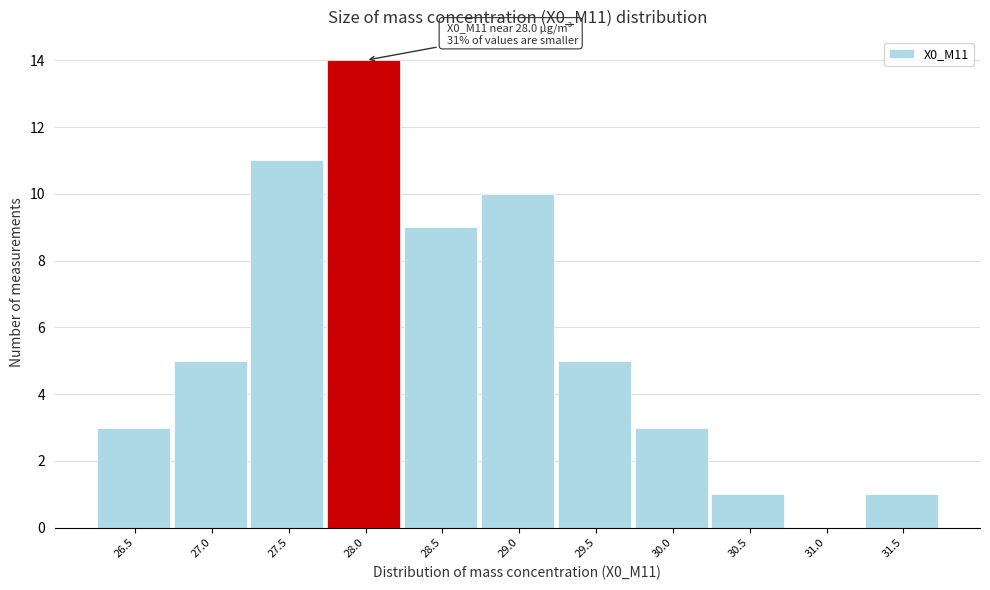

Reading left to right, what are all the values shown in this chart?

26.5=3	27.0=5	27.5=11	28.0=14	28.5=9	29.0=10	29.5=5	30.0=3	30.5=1	31.0=0	31.5=1